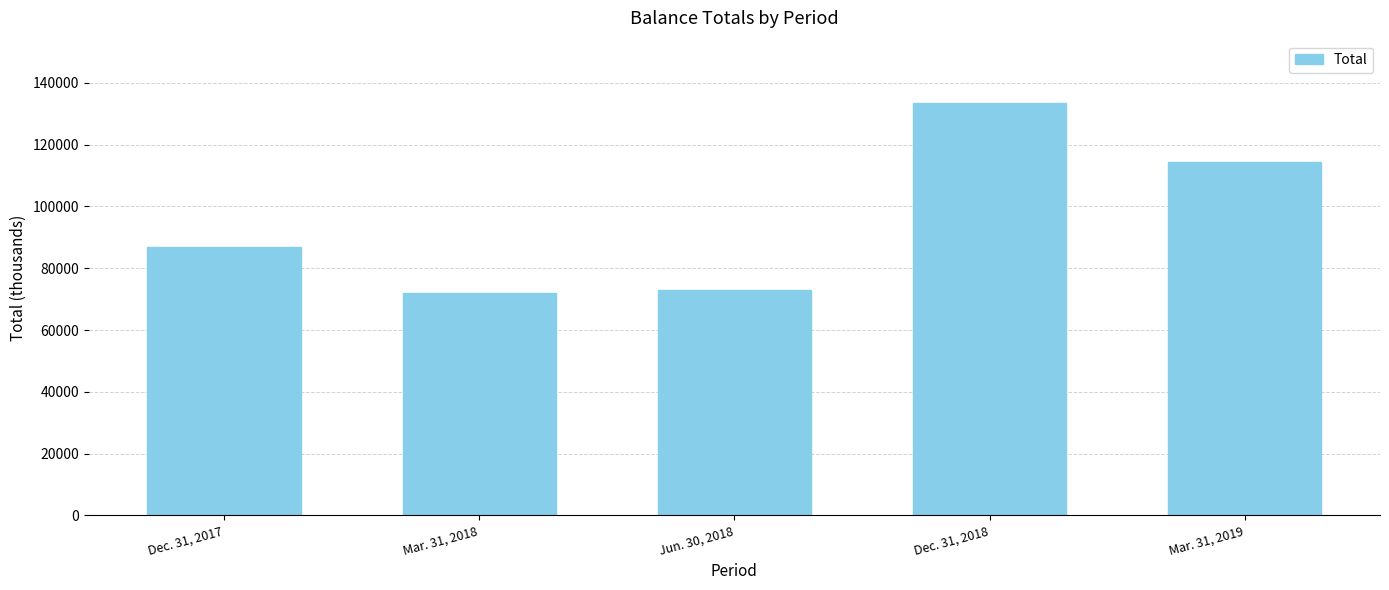

What position from the right is Mar. 31, 2018?

4